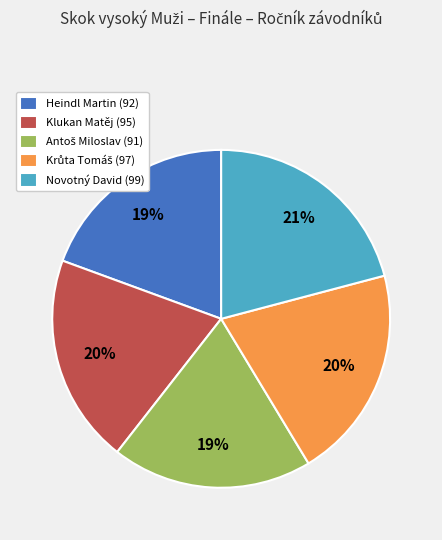

To the nearest percent, what percentage of the pie is Heindl Martin (92)?

19%